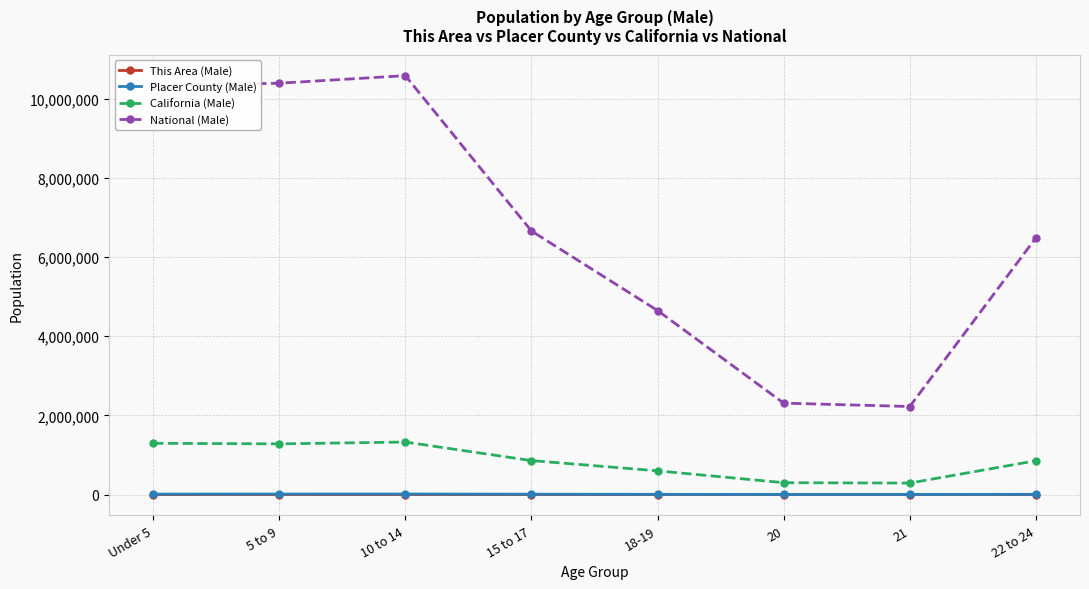

What is the maximum value shown in the chart?

10579862